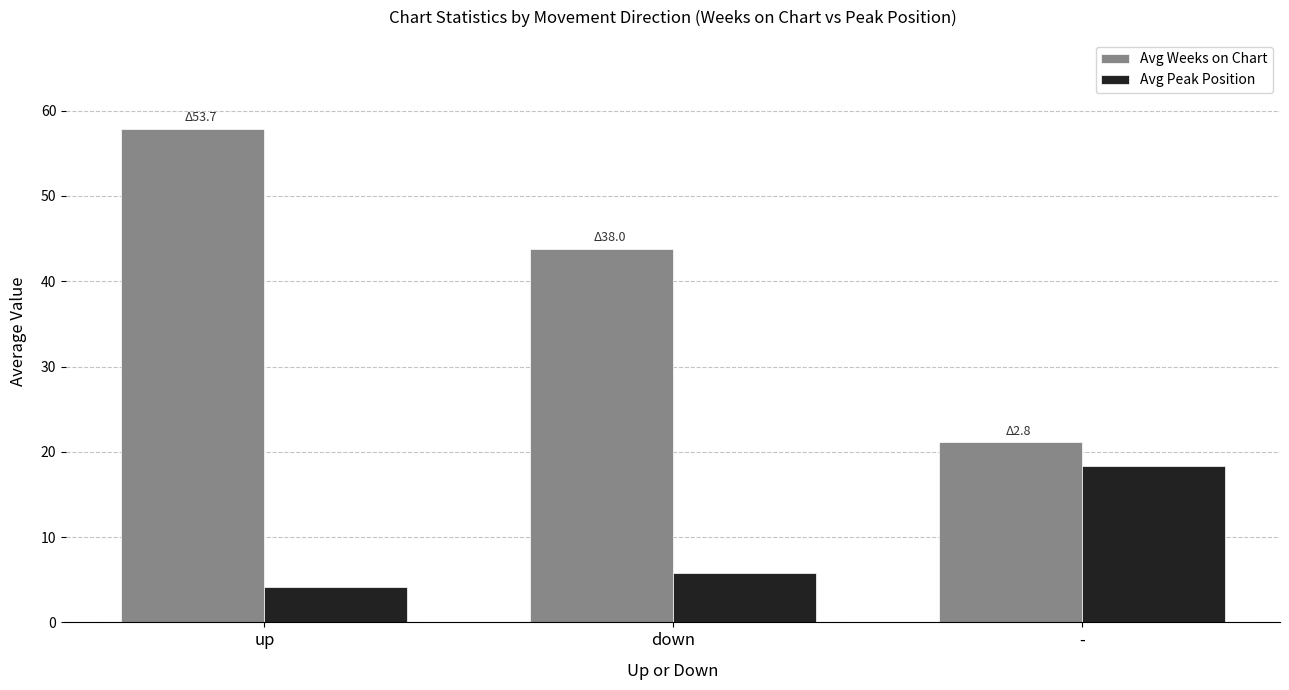

Count the number of categories in the chart.

3